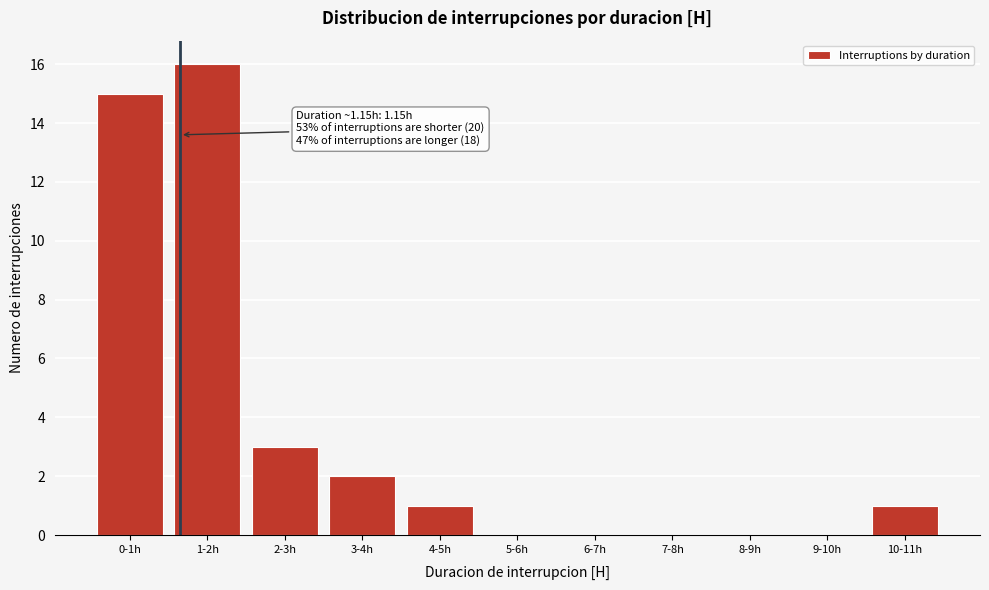

Reading left to right, transcribe all the data shown in this chart.

0-1h=15	1-2h=16	2-3h=3	3-4h=2	4-5h=1	5-6h=0	6-7h=0	7-8h=0	8-9h=0	9-10h=0	10-11h=1